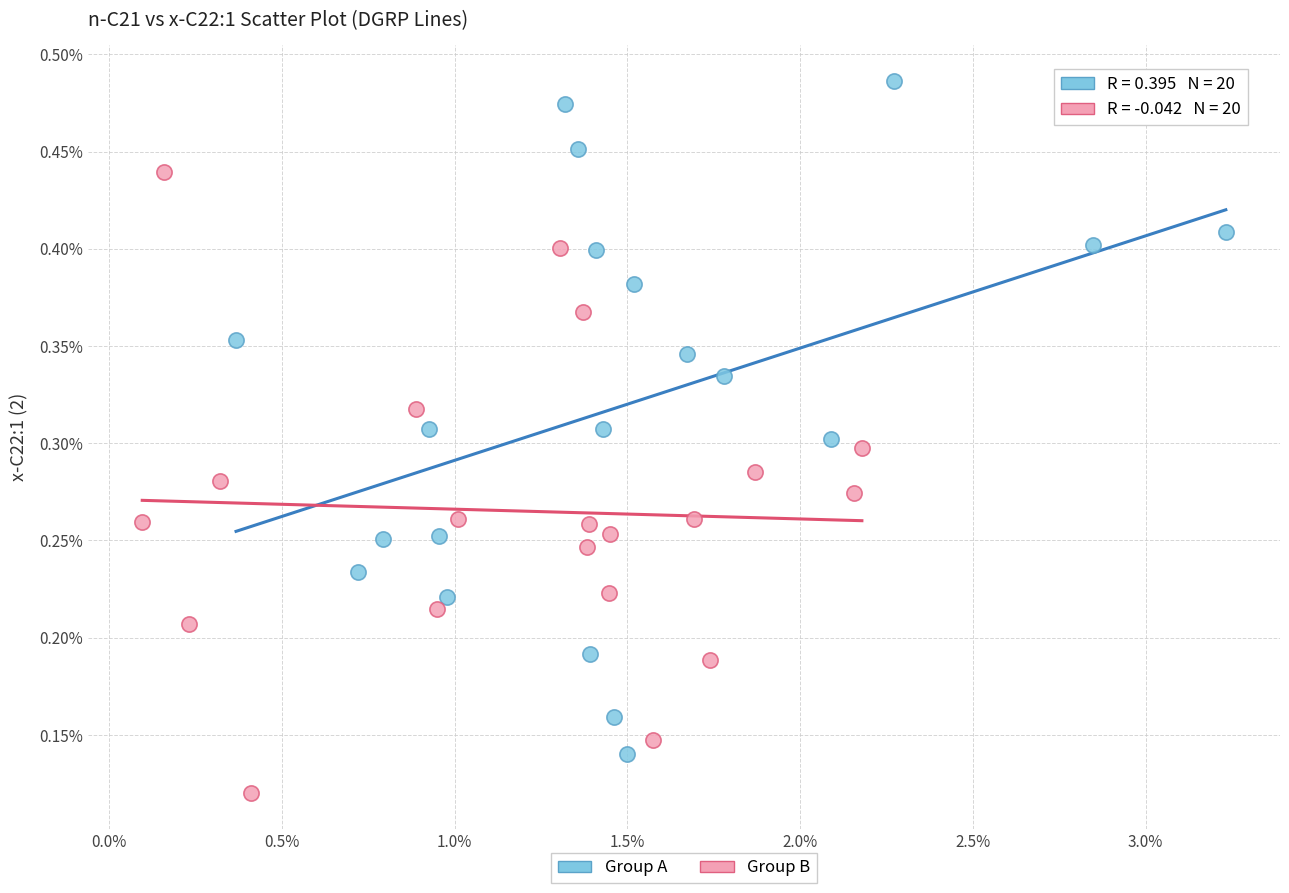

What are all the series names shown in the legend?

Group A, Group B